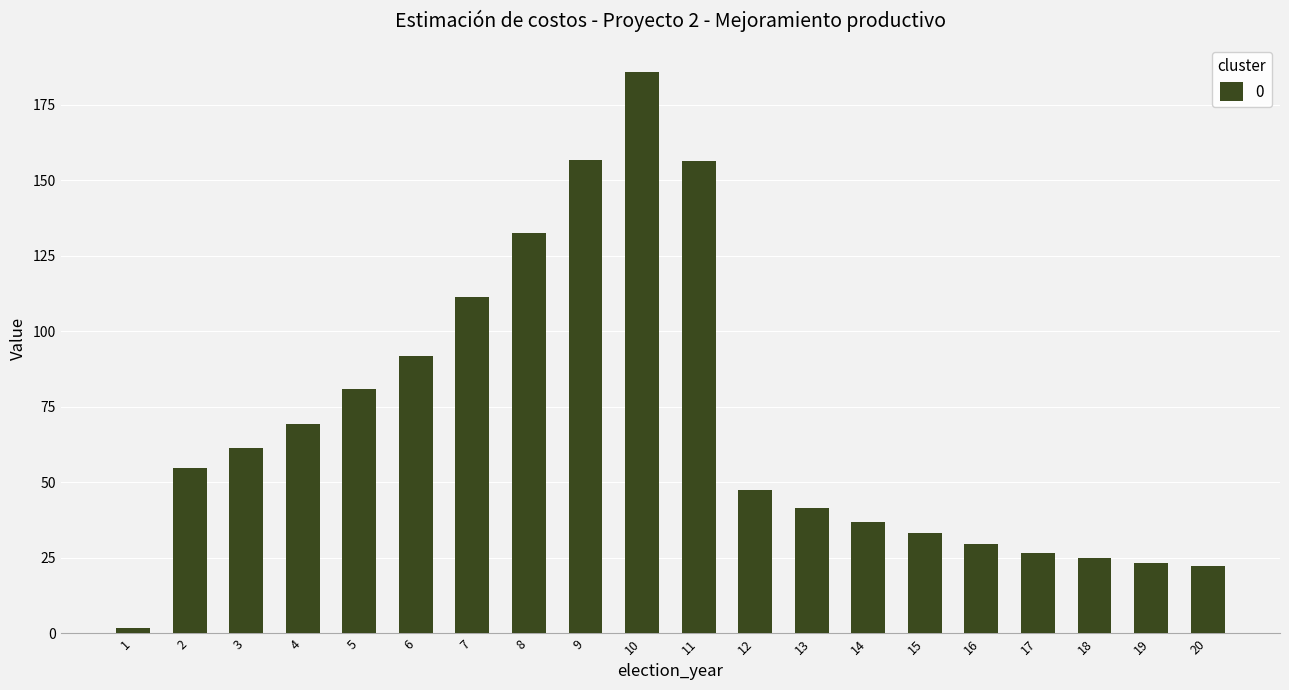

Rank the categories by value from lowest to highest.

1, 20, 19, 18, 17, 16, 15, 14, 13, 12, 2, 3, 4, 5, 6, 7, 8, 11, 9, 10